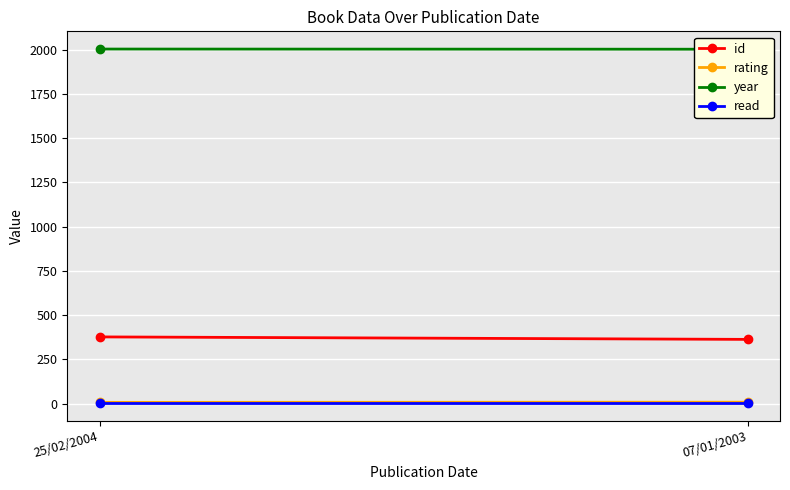

Which category has the lowest value in the read series?

25/02/2004